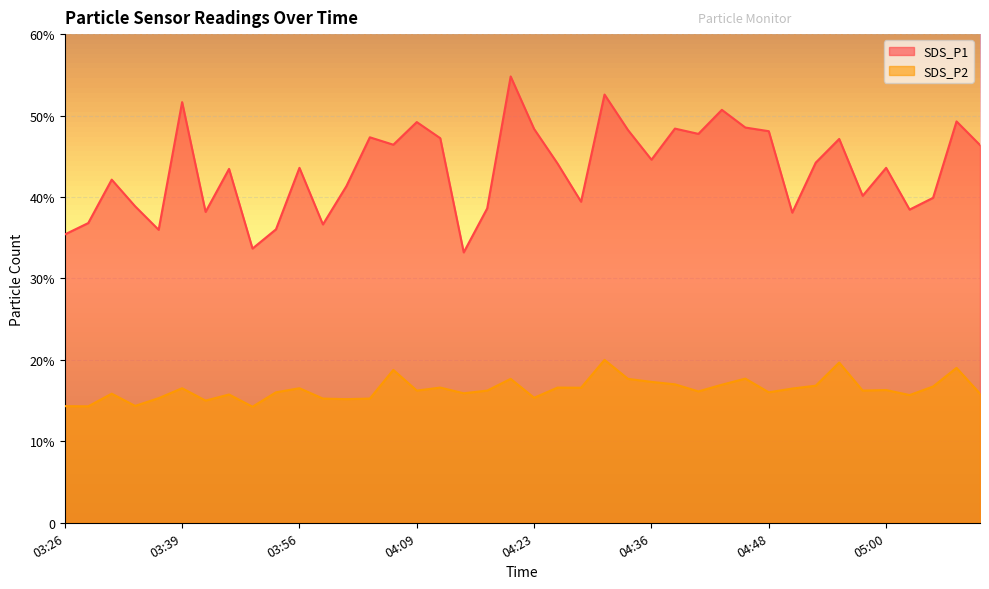

What are all the series names shown in the legend?

SDS_P1, SDS_P2